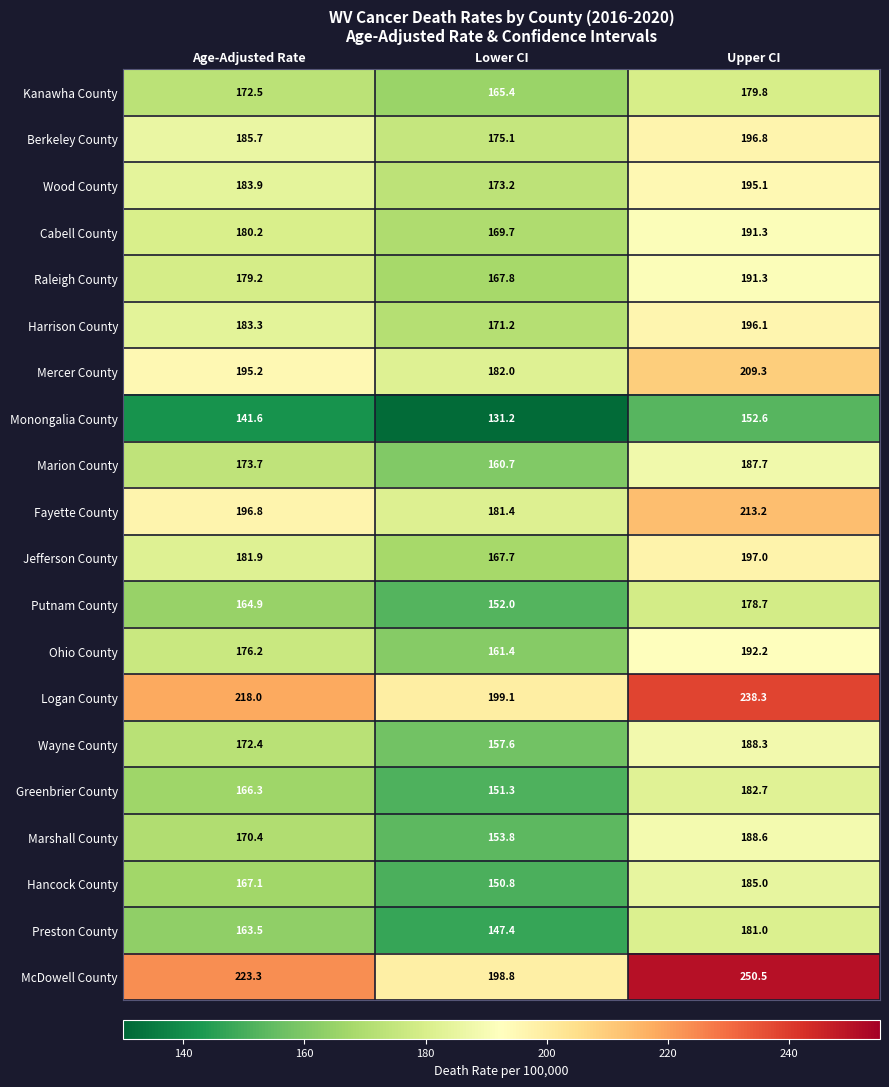

What is the difference between the Ohio County values at Lower CI and Age-Adjusted Rate?

14.8